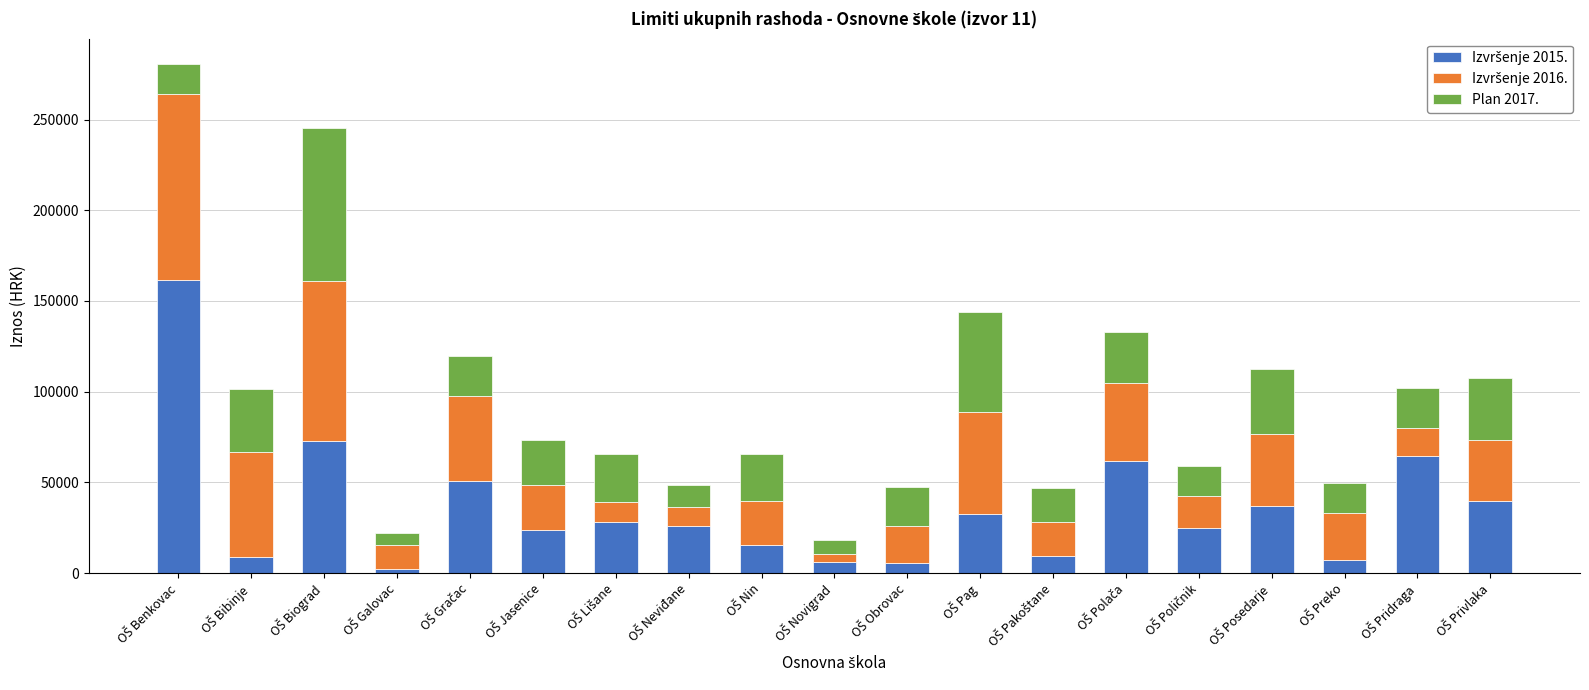

List the labels in order of Izvršenje 2016. value, smallest first.

OŠ Novigrad, OŠ Neviđane, OŠ Lišane, OŠ Galovac, OŠ Pridraga, OŠ Poličnik, OŠ Pakoštane, OŠ Obrovac, OŠ Nin, OŠ Jasenice, OŠ Preko, OŠ Privlaka, OŠ Posedarje, OŠ Polača, OŠ Gračac, OŠ Pag, OŠ Bibinje, OŠ Biograd, OŠ Benkovac